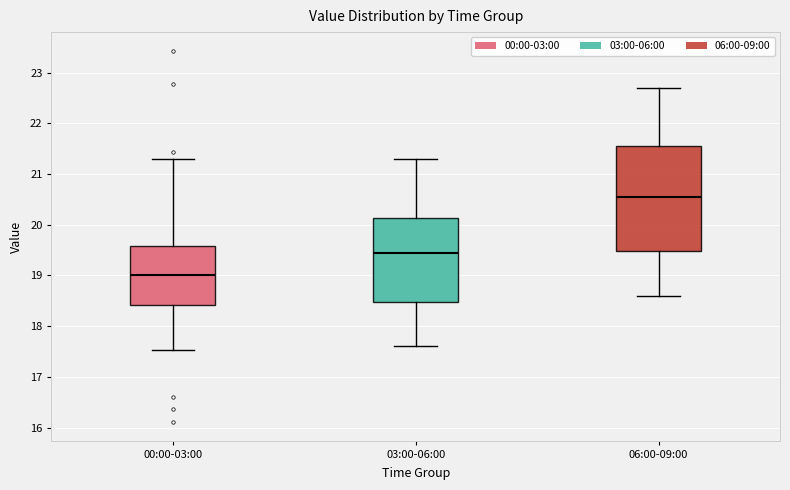

Where does the median line of the box for 06:00-09:00 sit on the y-axis? The values are not printed on the chart, so give them approximately, as read against the axis.

20.6